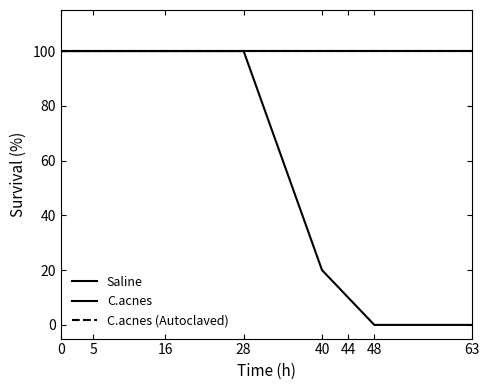

Is this an area chart (filled region under the line)?

No